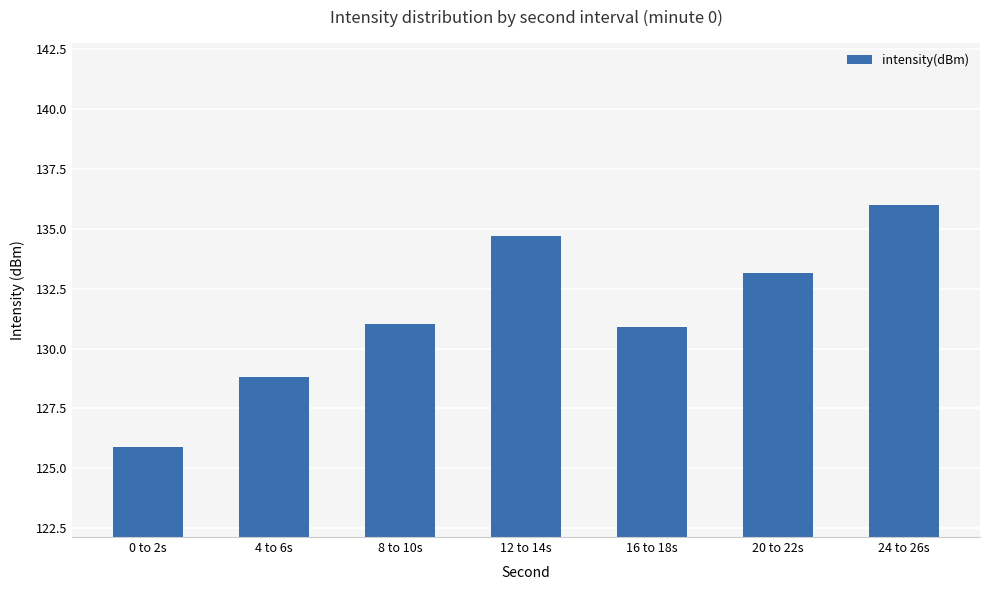

Which has a higher value, 24 to 26s or 8 to 10s?

24 to 26s